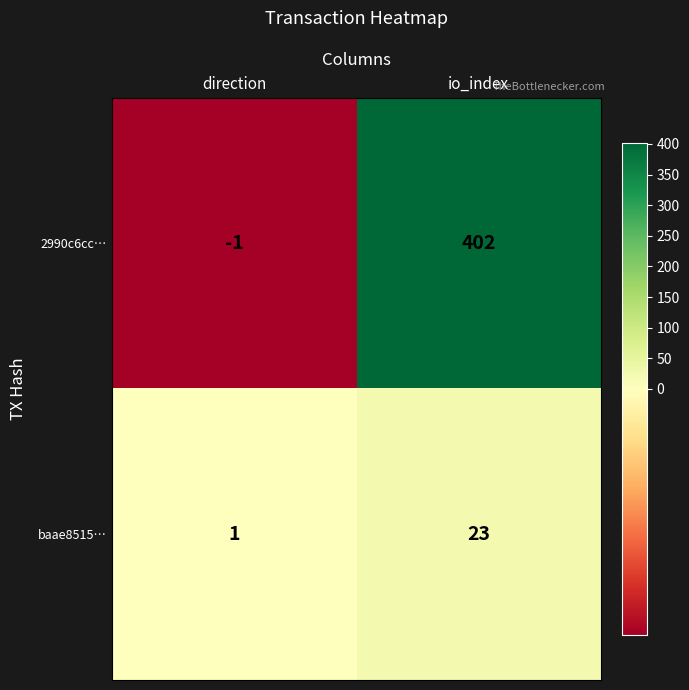

What value does the baae8515… series have at io_index?

23